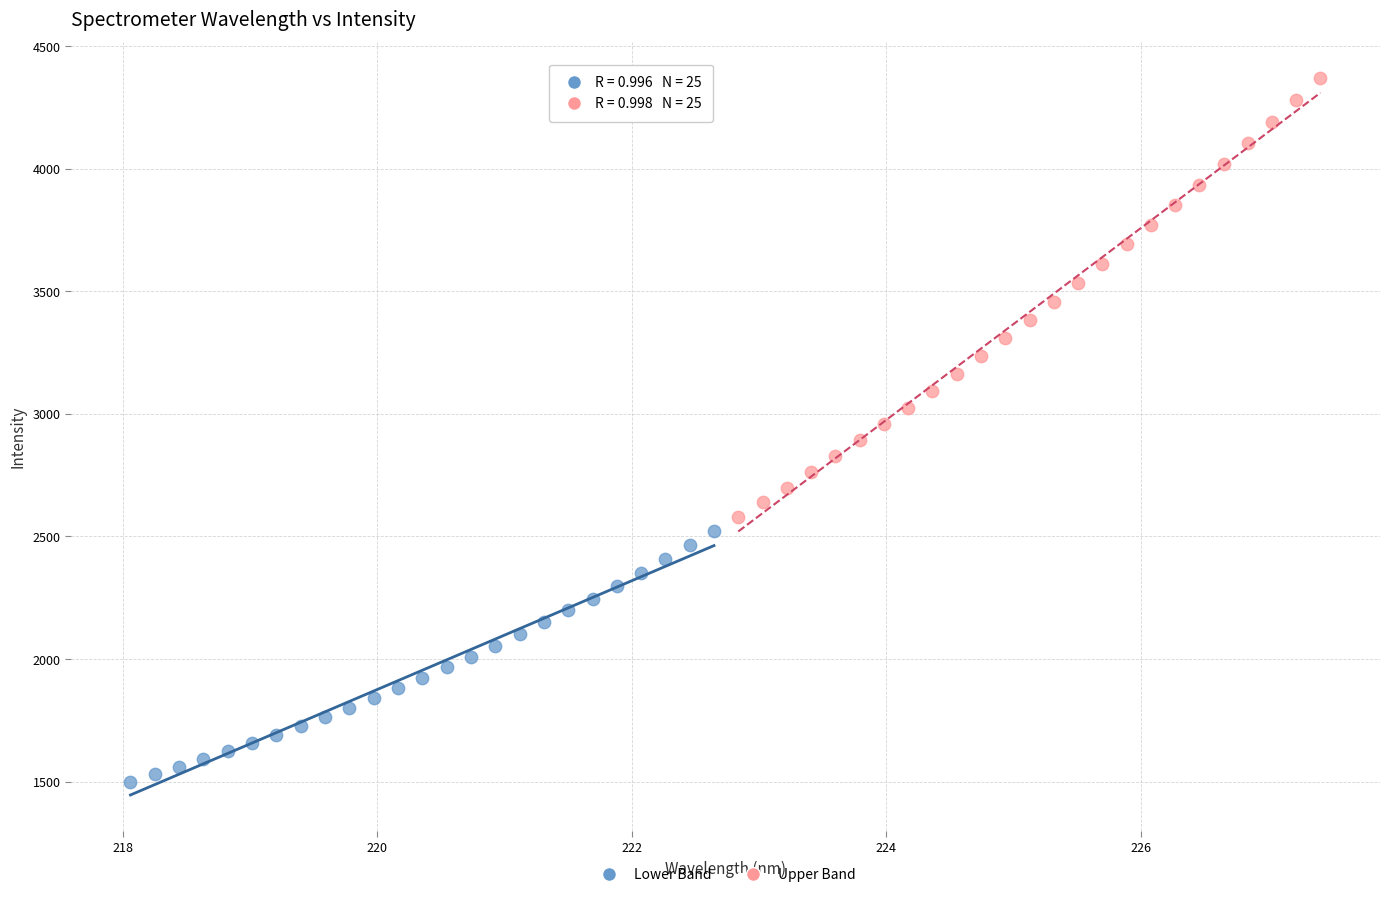

Which series reaches the maximum Y coordinate?

Upper Band